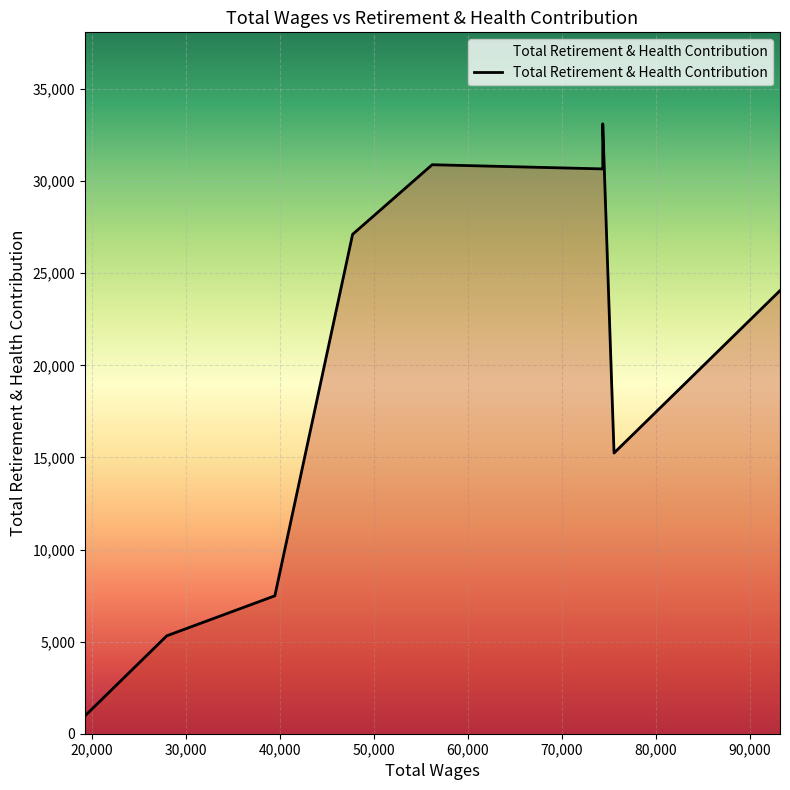

True or false: the data has more than 1 interior local peaks.

False